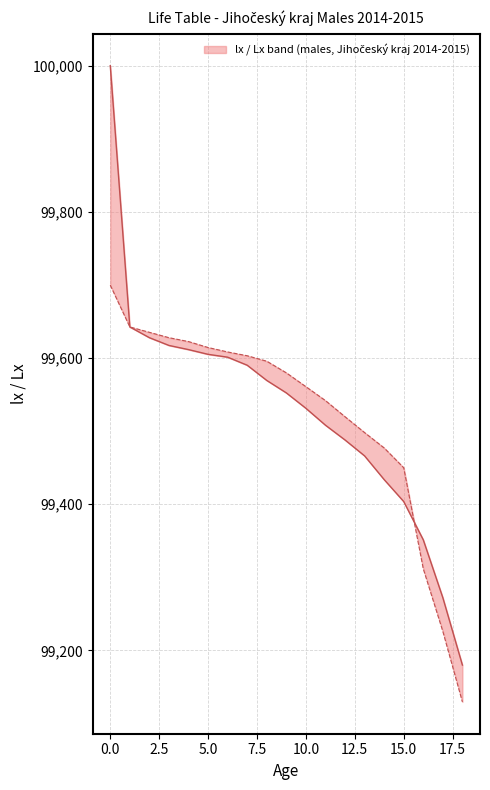

The Lx (person-years) series shows 99477.0 at 14. True or false?

True